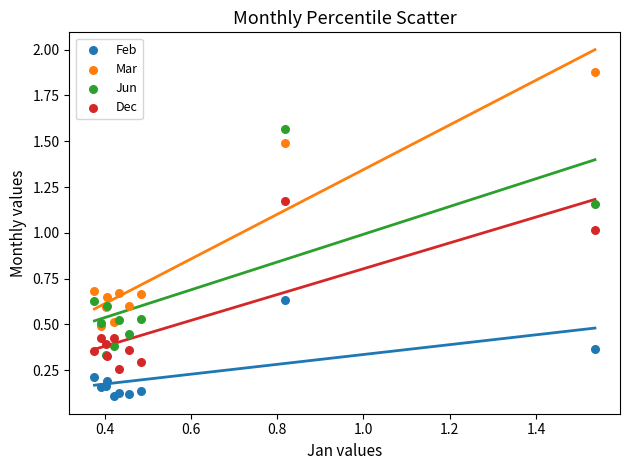

Which series reaches the maximum Y coordinate?

Mar